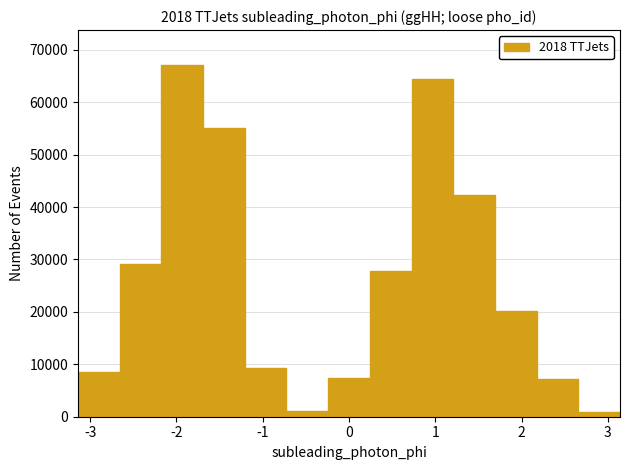

What is the height of the bar covering 1.2 to 1.7 on the x-axis? Neither the bar edges nor the heights are printed on the chart, so give them approximately, as read against the axes.

42000